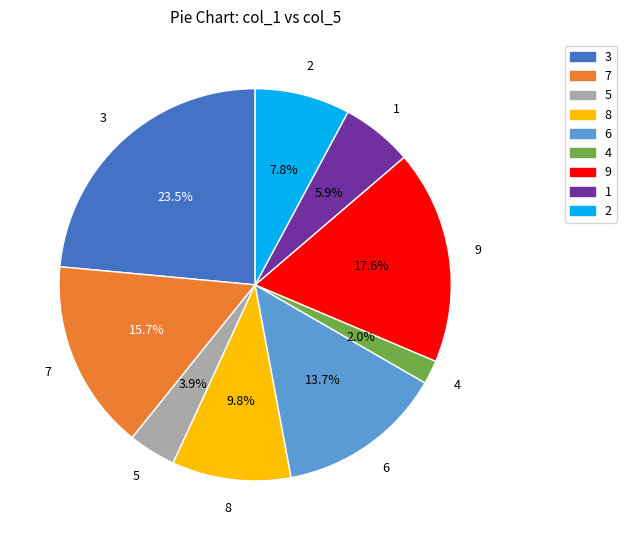

Is it true that 5 is 11% of the pie?

False